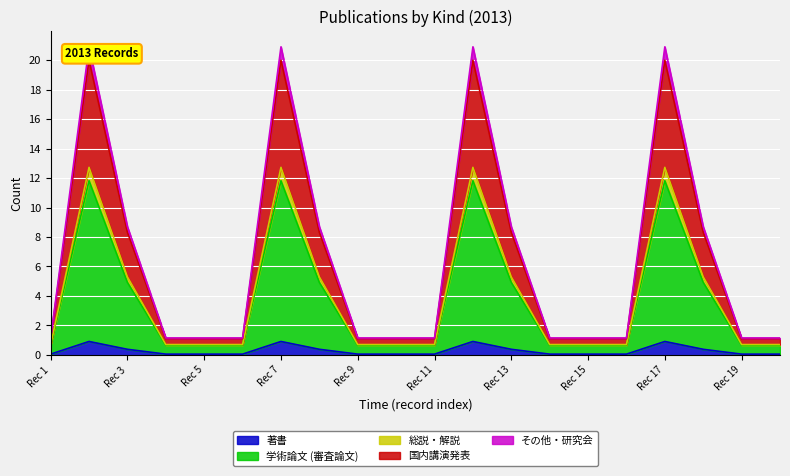

How many lines are shown in the chart?

5